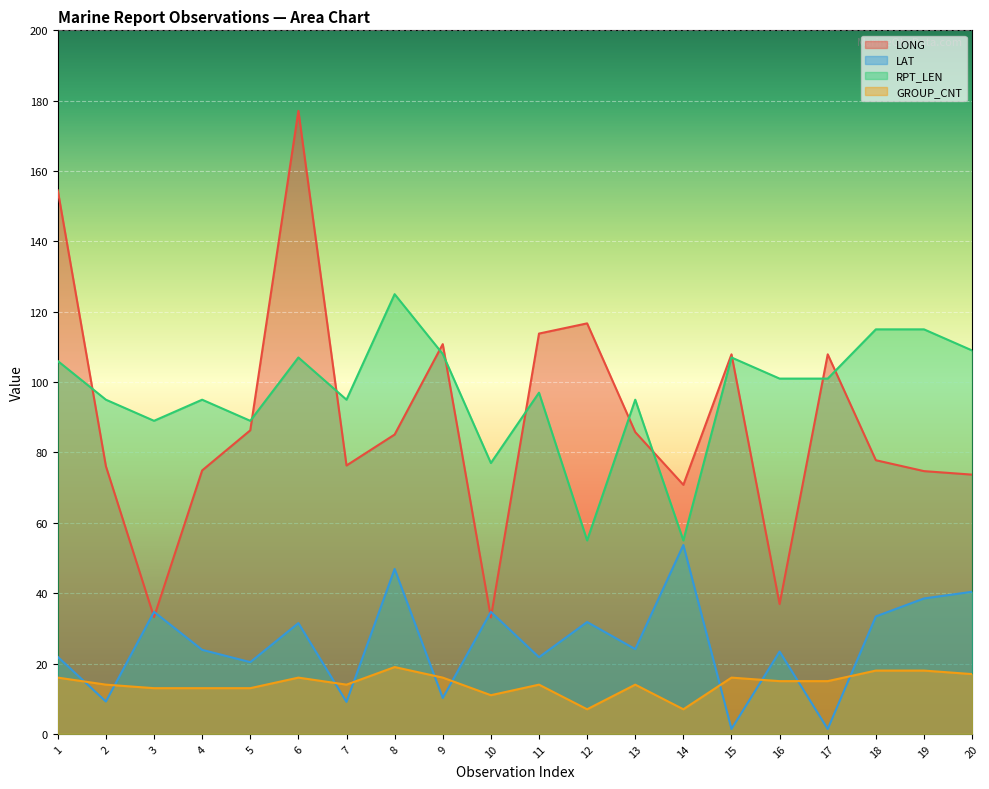

What is the average value of the LONG series?

88.7